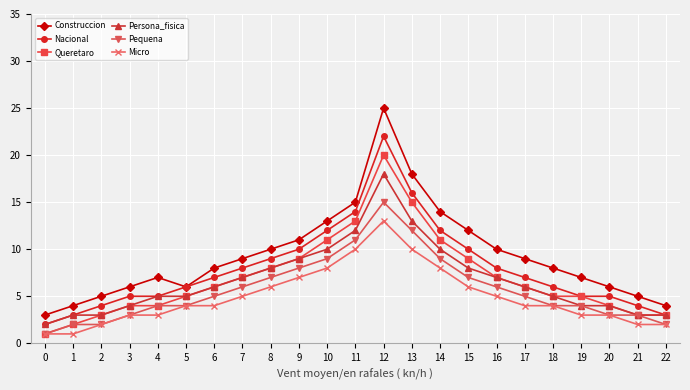

True or false: Micro and Nacional cross at least once.

False